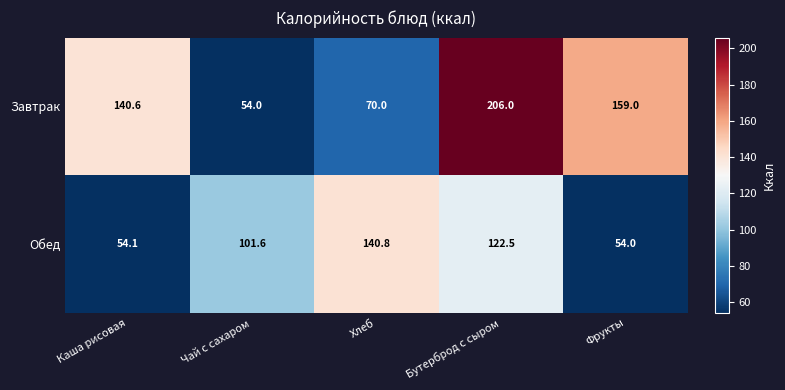

What value does the Завтрак series have at Бутерброд с сыром?

206.0